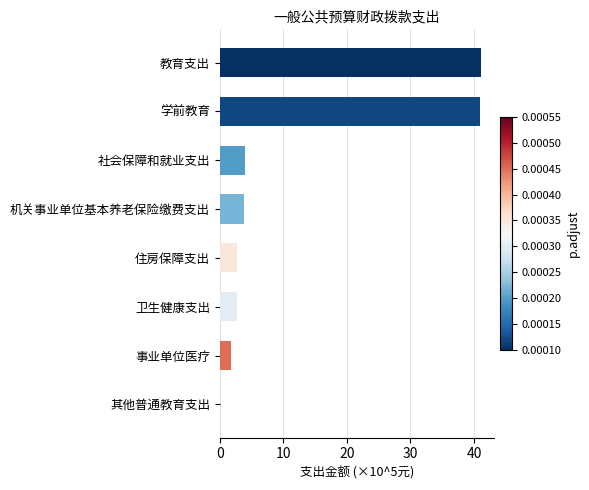

What is the greatest value displayed?

41.1